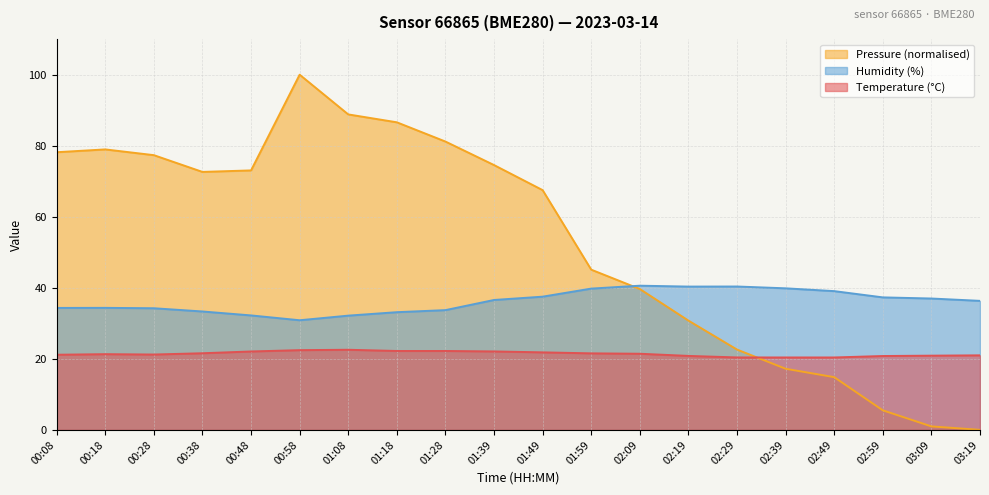

Rank the categories by temperature value from lowest to highest.

02:39, 02:49, 02:29, 02:59, 02:19, 03:09, 03:19, 00:08, 00:28, 00:18, 02:09, 01:59, 00:38, 01:49, 00:48, 01:39, 01:18, 01:28, 00:58, 01:08